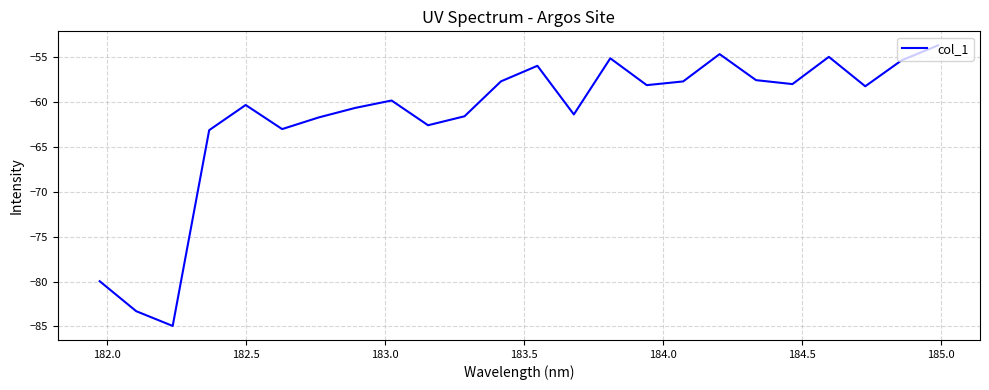

Does the chart have visible grid lines?

Yes